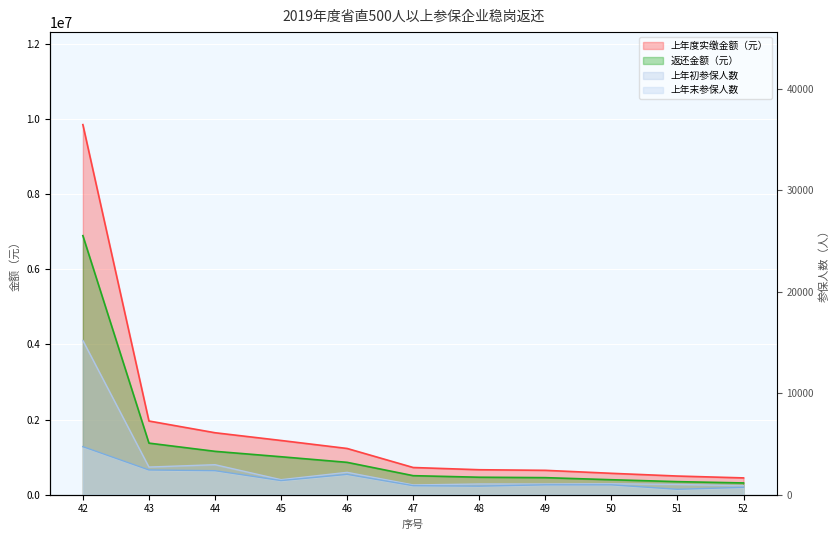

At which label does 上年初参保人数 first exceed 1077?

42